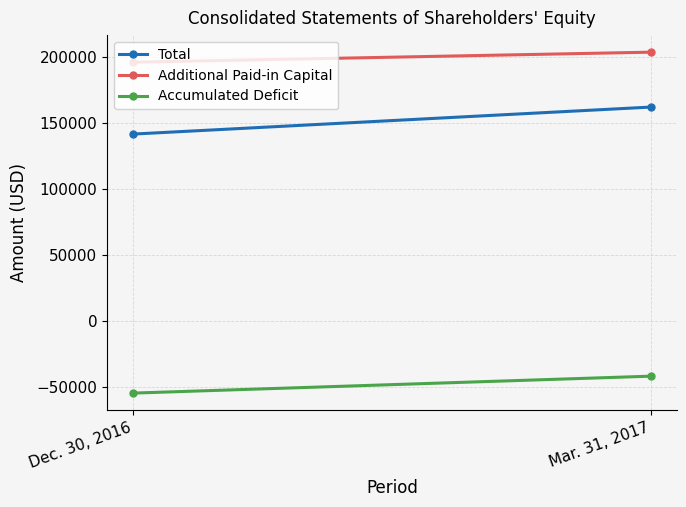

Is it true that Additional Paid-in Capital equals 338124 at Dec. 30, 2016?

False